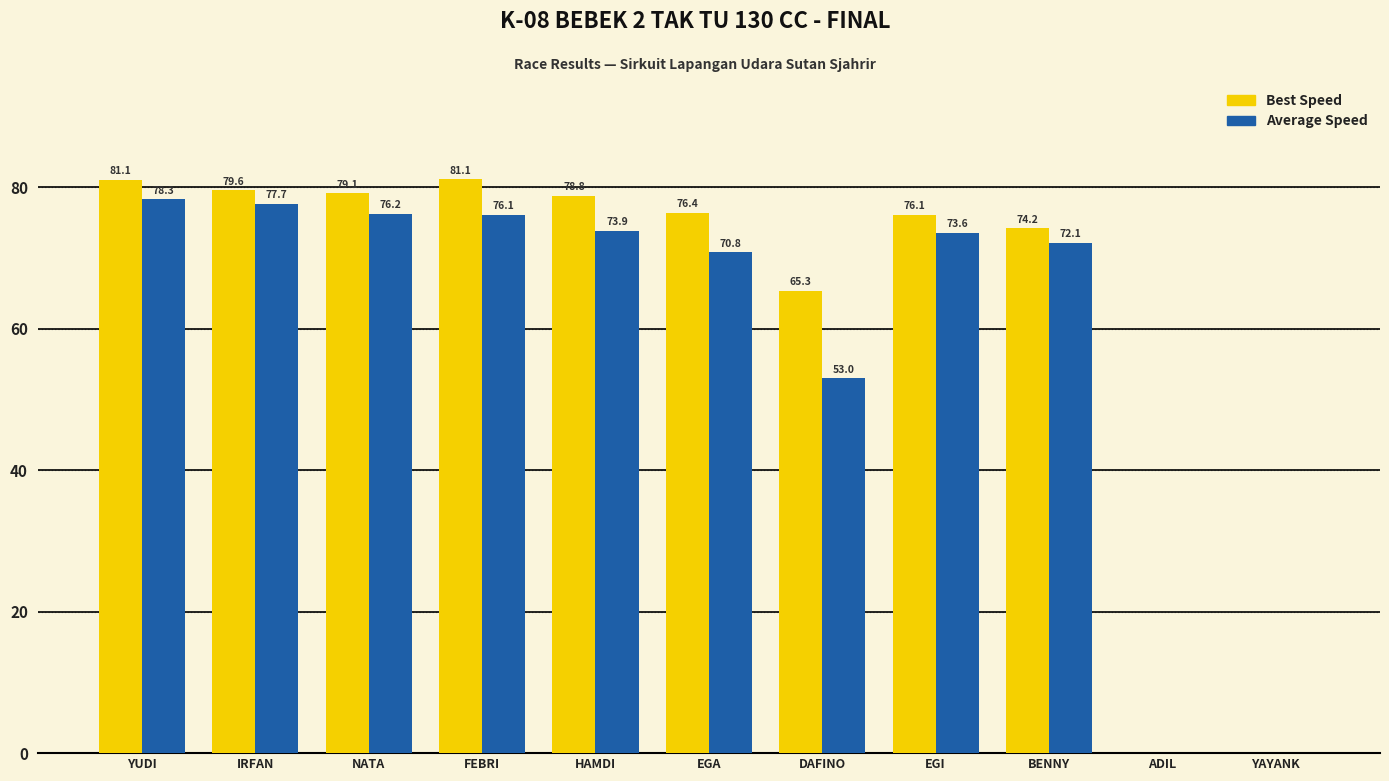

Reading left to right, what are all the values shown in this chart?

Best Speed: 81.1	79.6	79.1	81.1	78.8	76.4	65.3	76.1	74.2	0.0	0.0
Average Speed: 78.3	77.7	76.2	76.1	73.9	70.8	53.0	73.6	72.1	0.0	0.0